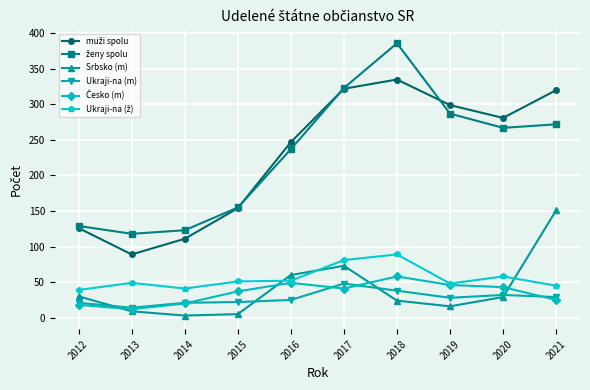

Which category has the highest value in the Ukraji­na (m) series?

2017